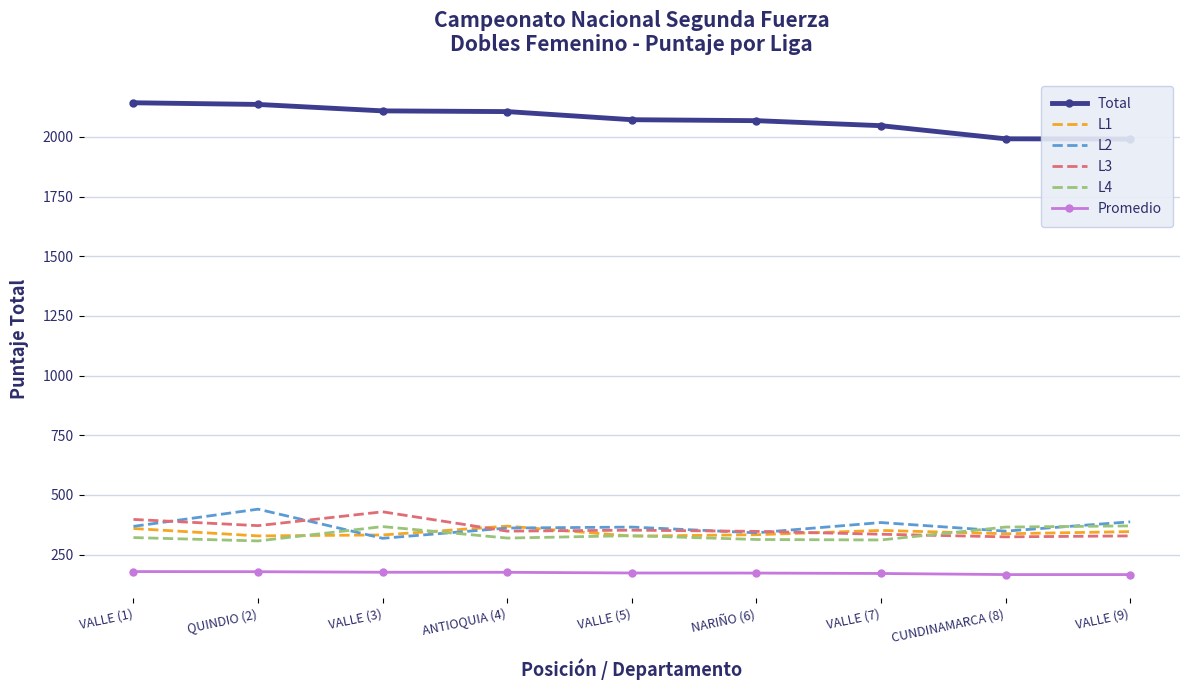

Is it true that Total equals 2068.0 at NARIÑO (6)?

True